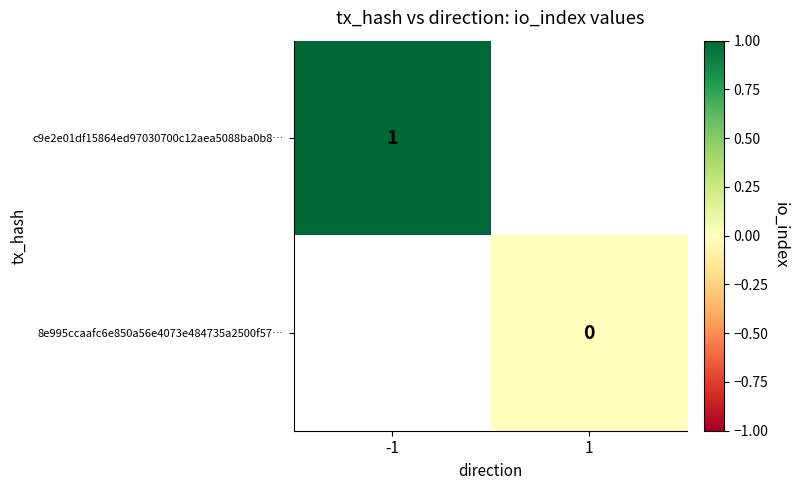

At how many categories does at least one series exceed 0?

1